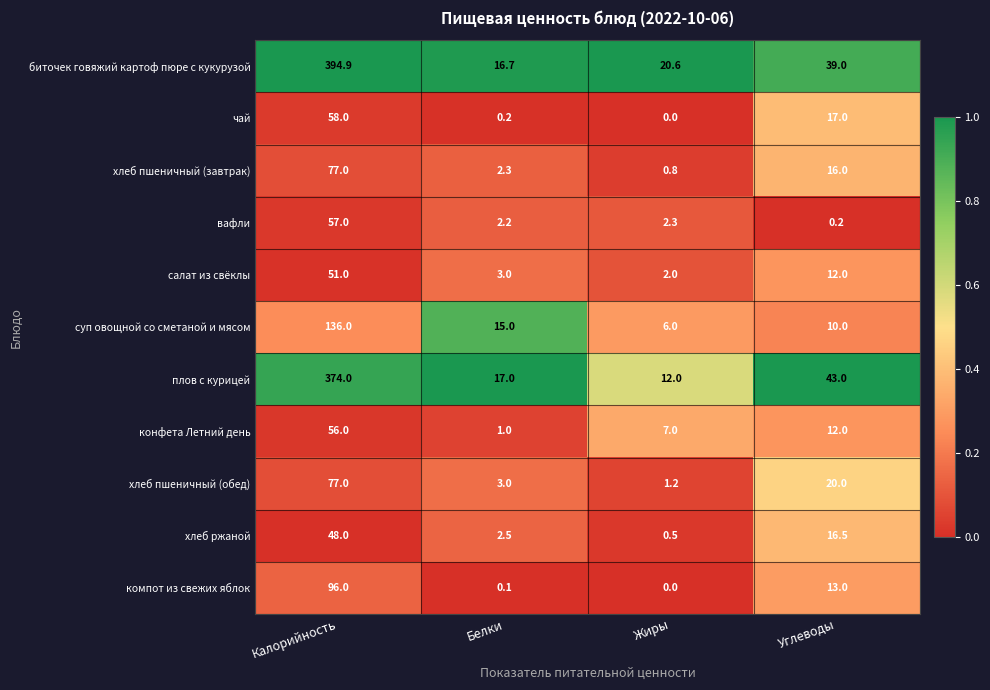

The биточек говяжий картоф пюре с кукурузой series shows 9.3 at Углеводы. True or false?

False